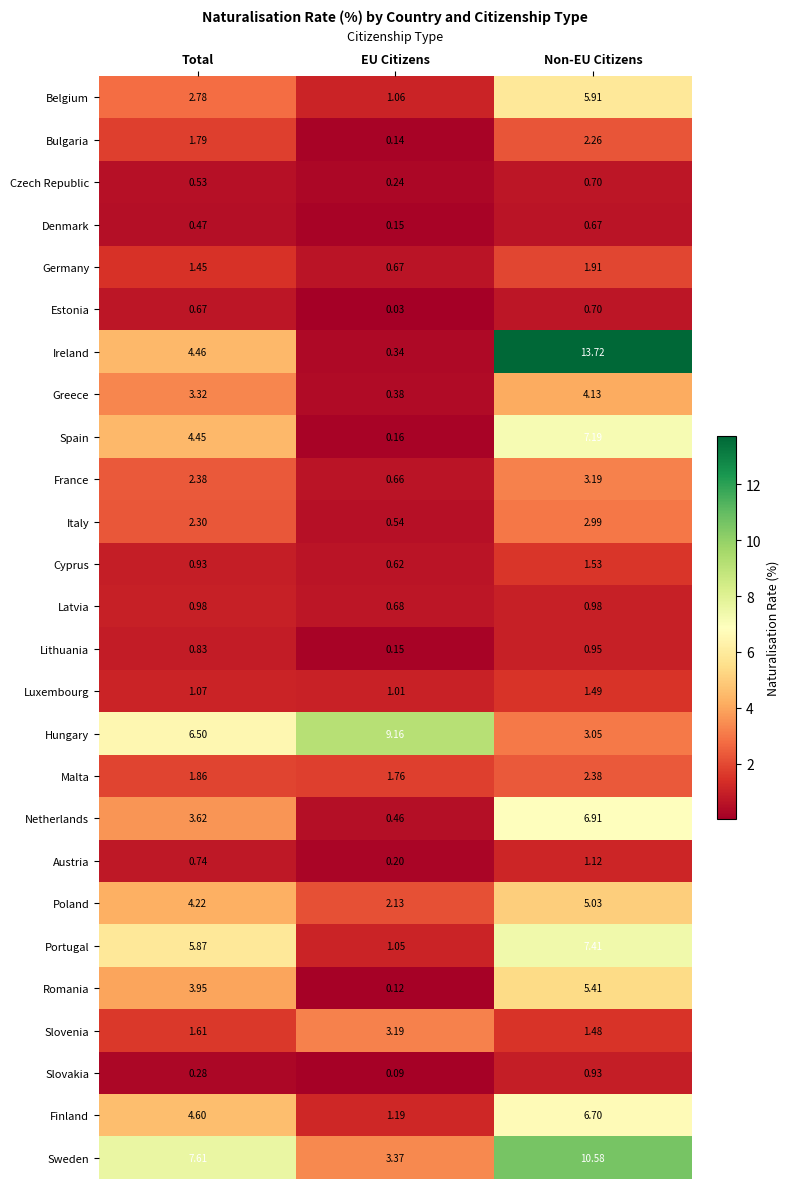

Which series has the largest total across all categories?

Sweden